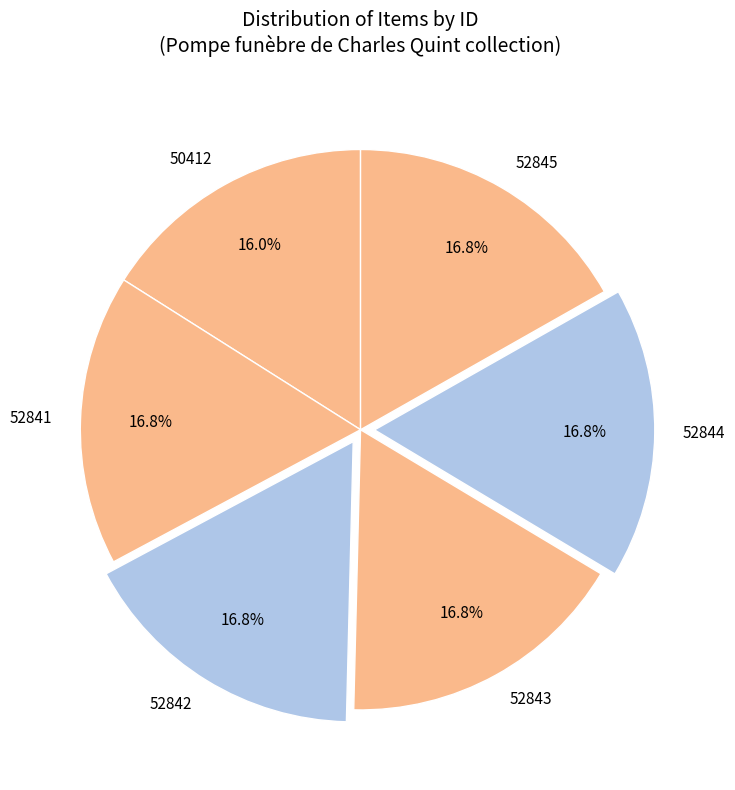

What is the total percentage of 52843 and 50412?

32.8%